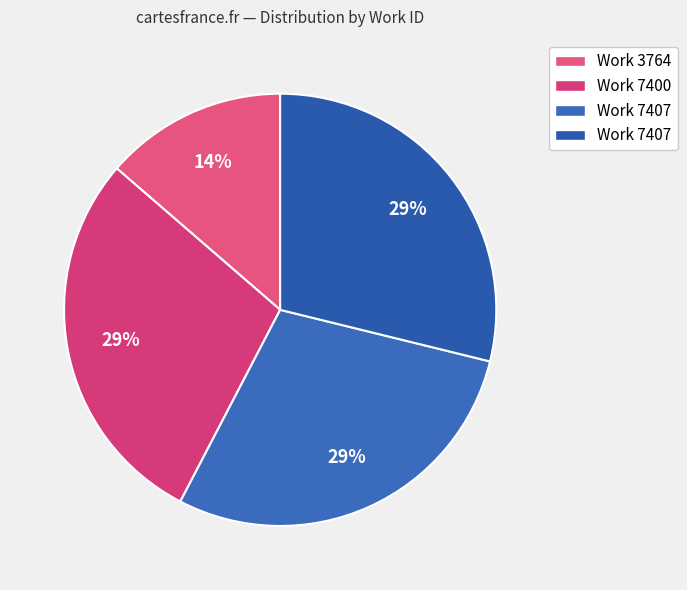

How many slices are in this pie chart?

4